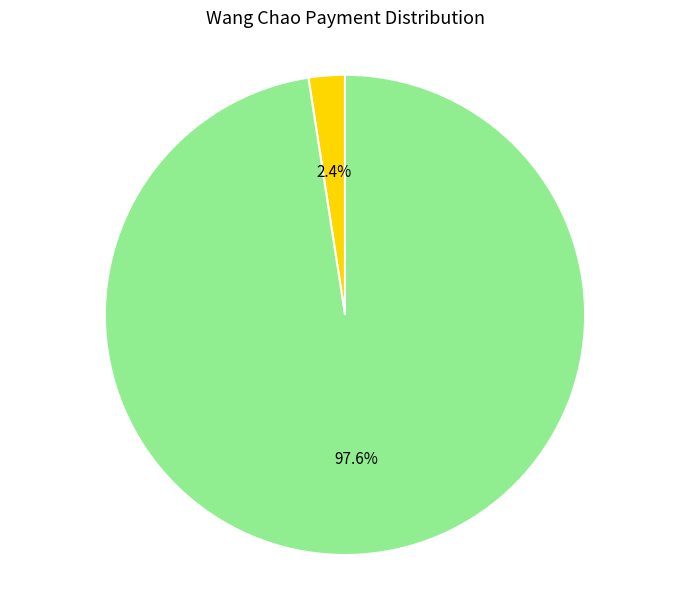

Which has a higher value, 50元 or 2000元?

2000元